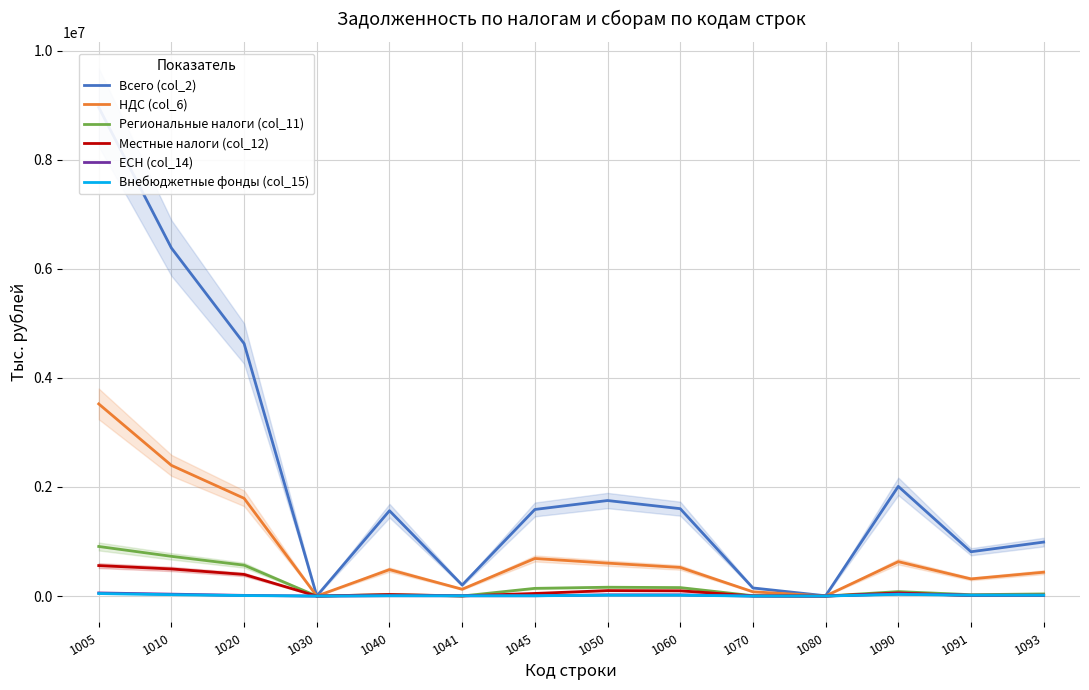

What is the difference between the ЕСН (col_14) values at 1040 and 1020?

6765